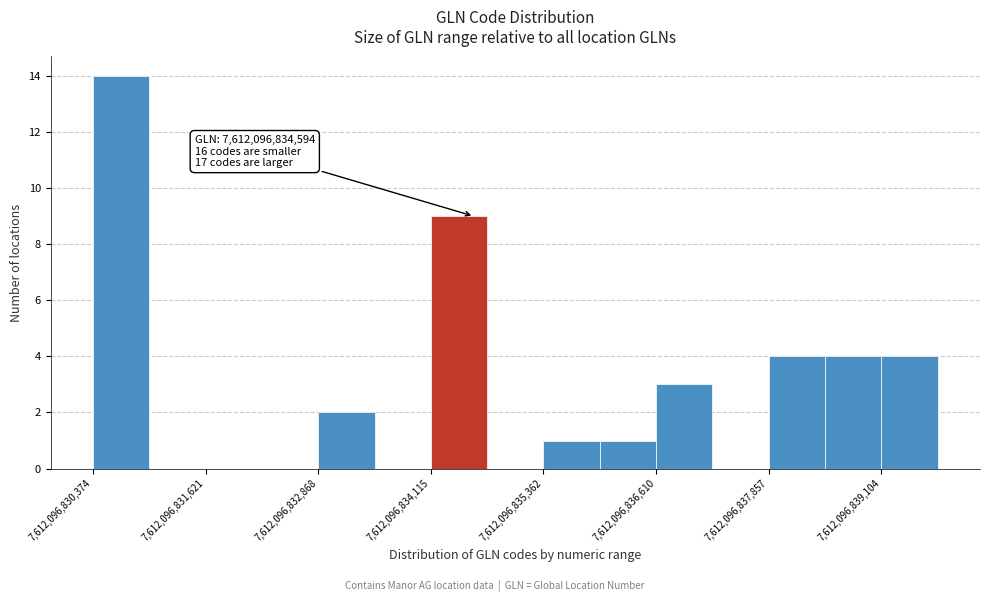

Read against the x-axis, roughly where is the centre of the tallest bar?

7612096830600